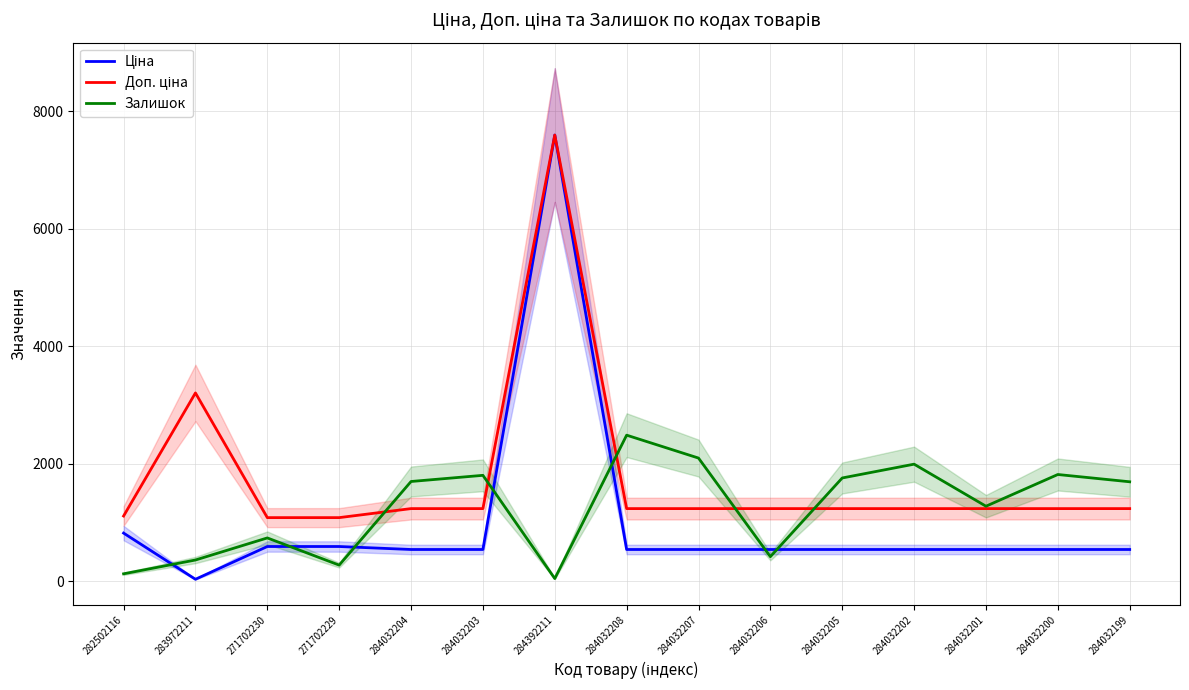

What is the difference between the second highest and second lowest values in the Залишок series?

1971.0